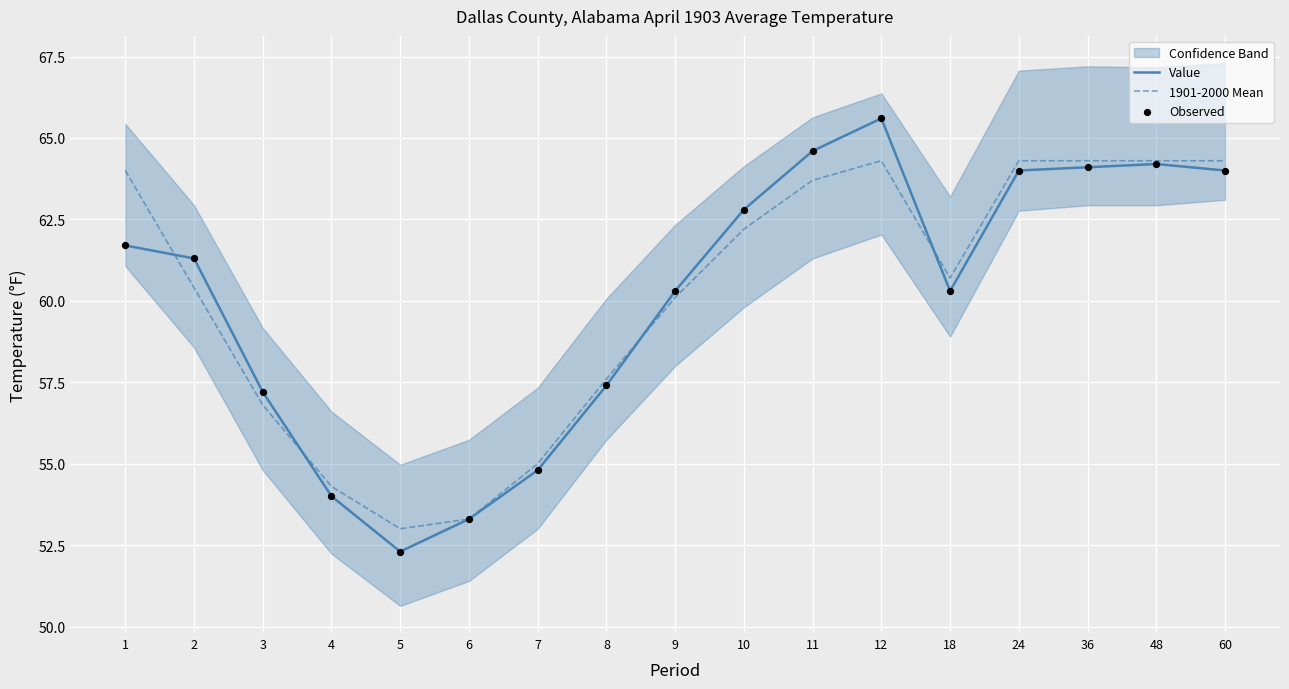

Which series has the largest total across all categories?

1901-2000 Mean